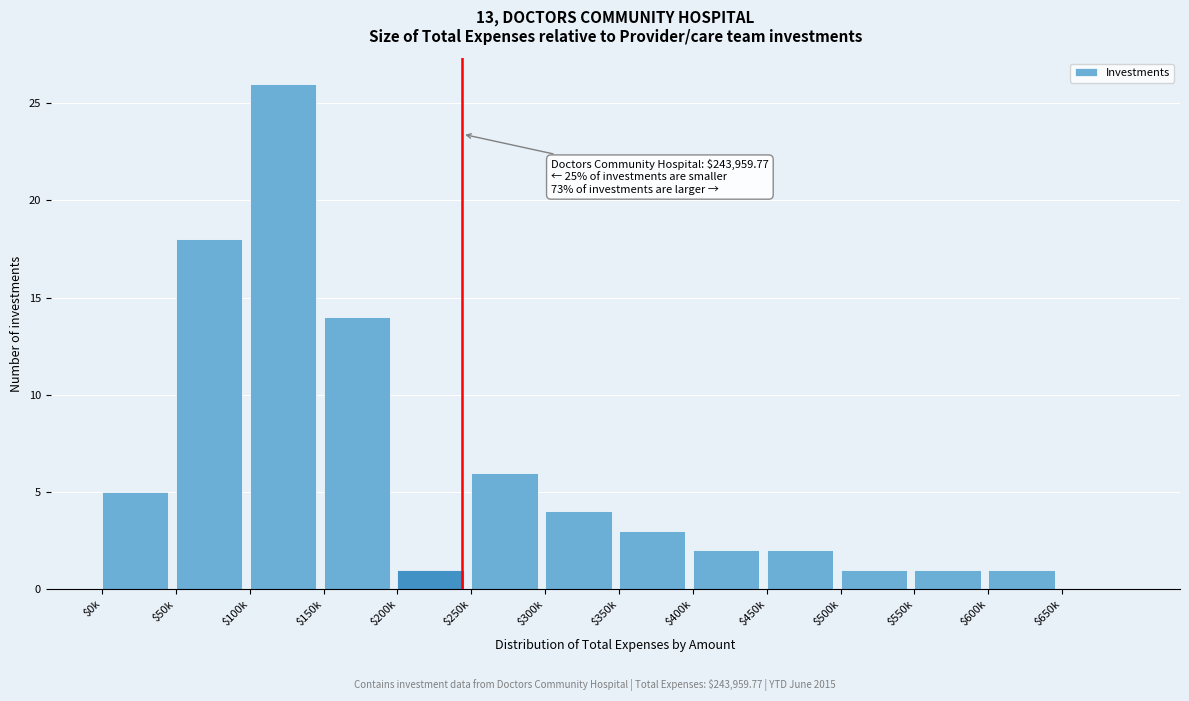

The value at $100k is 11. True or false?

False